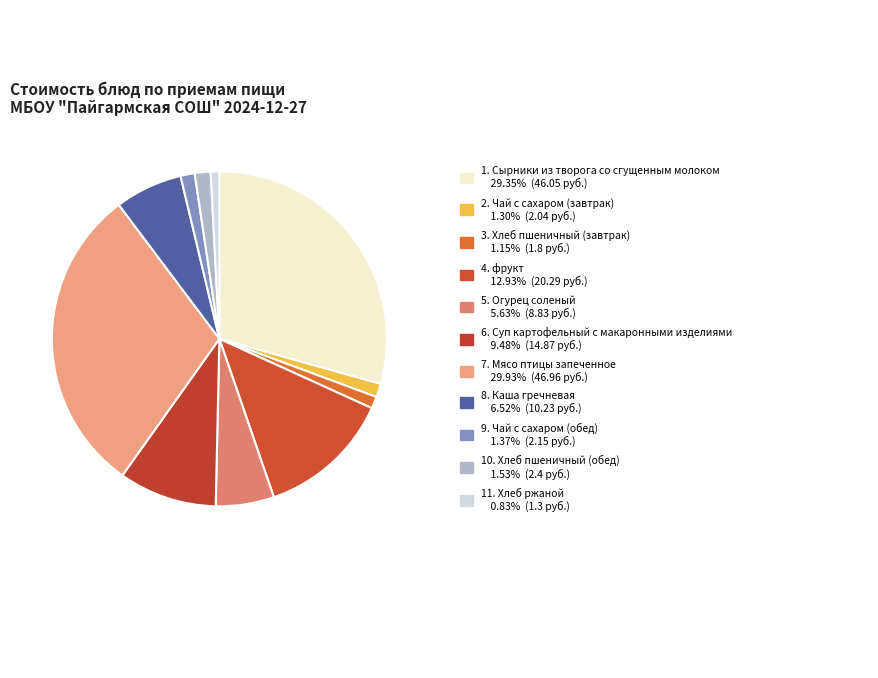

Is there any slice that represents more than half of the pie?

No